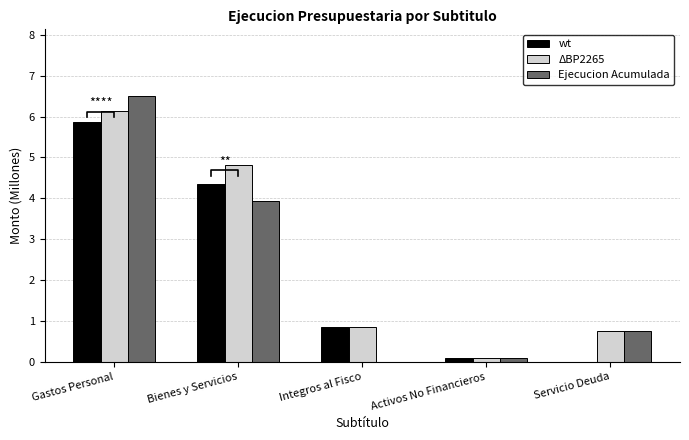

At which label does Presupuesto Vigente reach its minimum?

Activos No Financieros